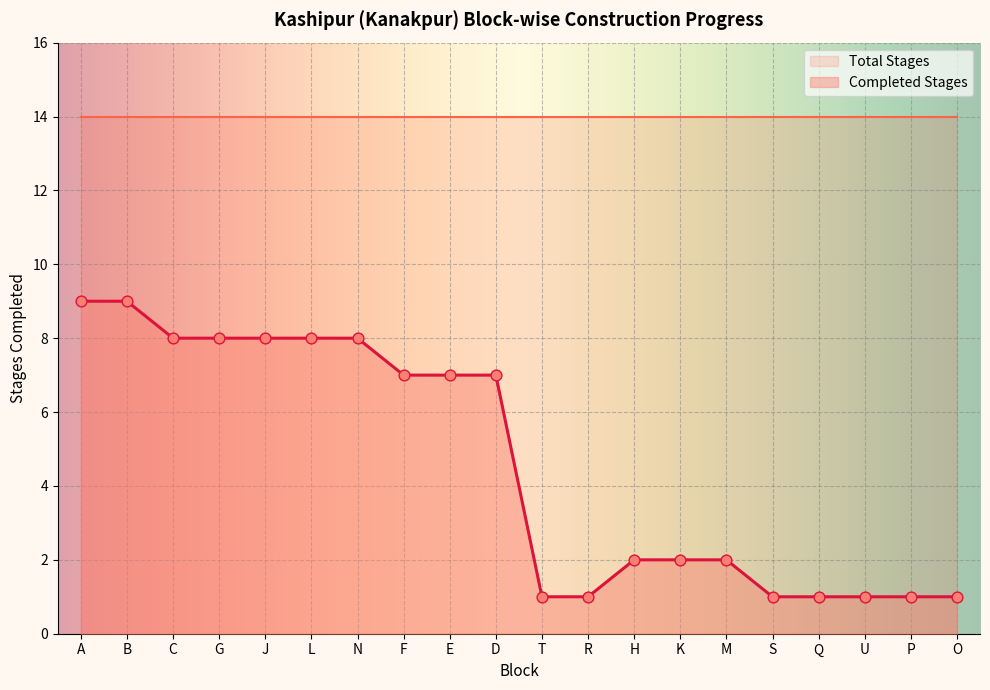

Between R and S, which is larger?

R